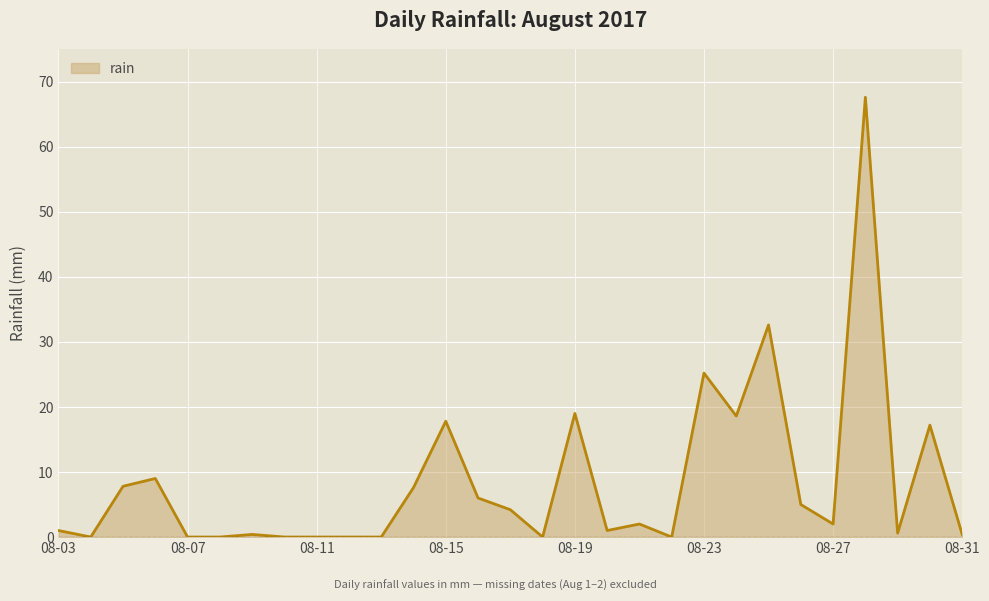

What is the greatest value displayed?

67.6